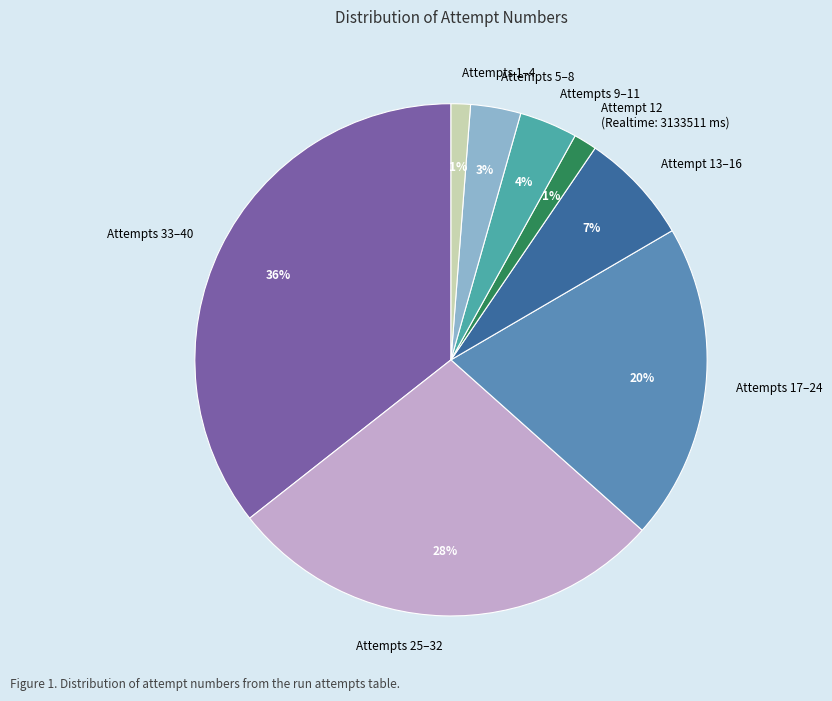

Between Attempts 17–24 and Attempts 33–40, which is larger?

Attempts 33–40